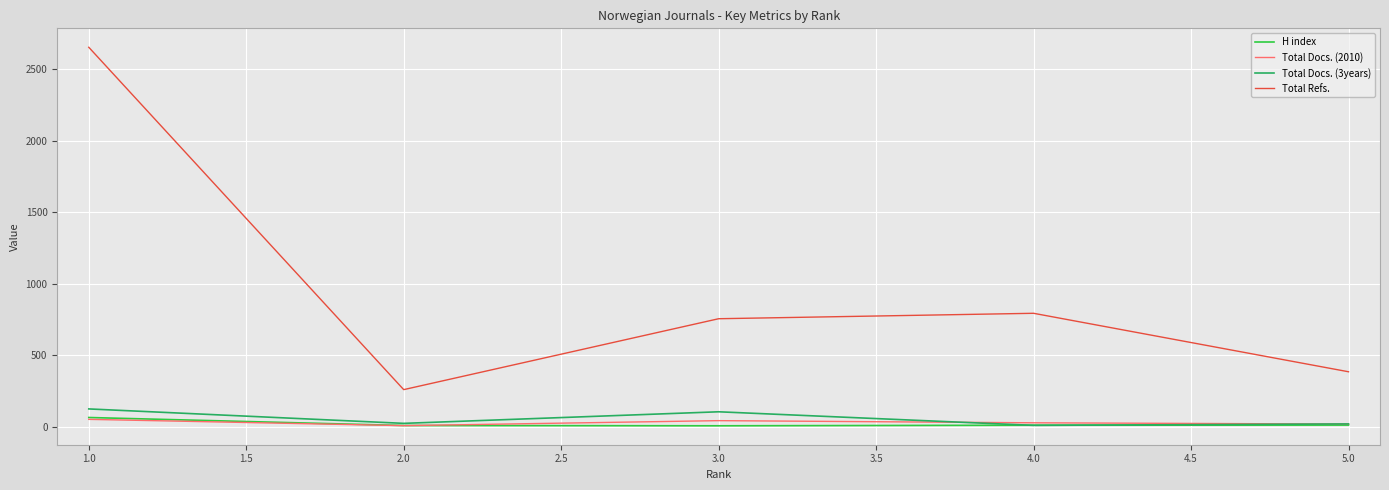

Which series has the widest spread of values?

Total Refs.